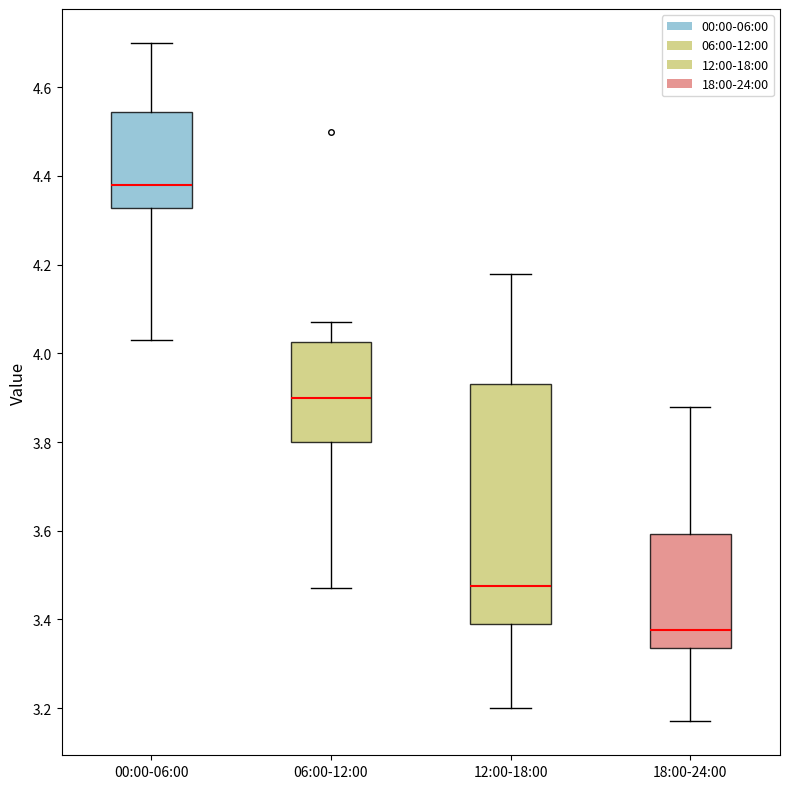

Which box's median line is the highest?

00:00-06:00